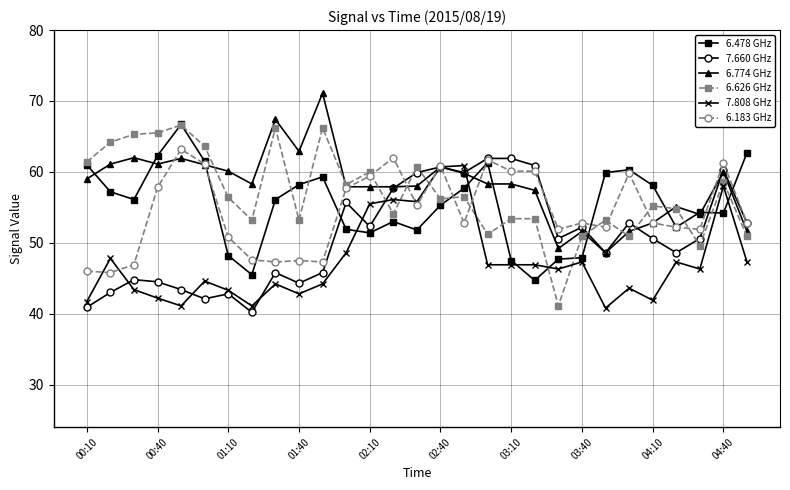

What is the difference between the maximum and minimum values in the 6.183 GHz series?

17.4